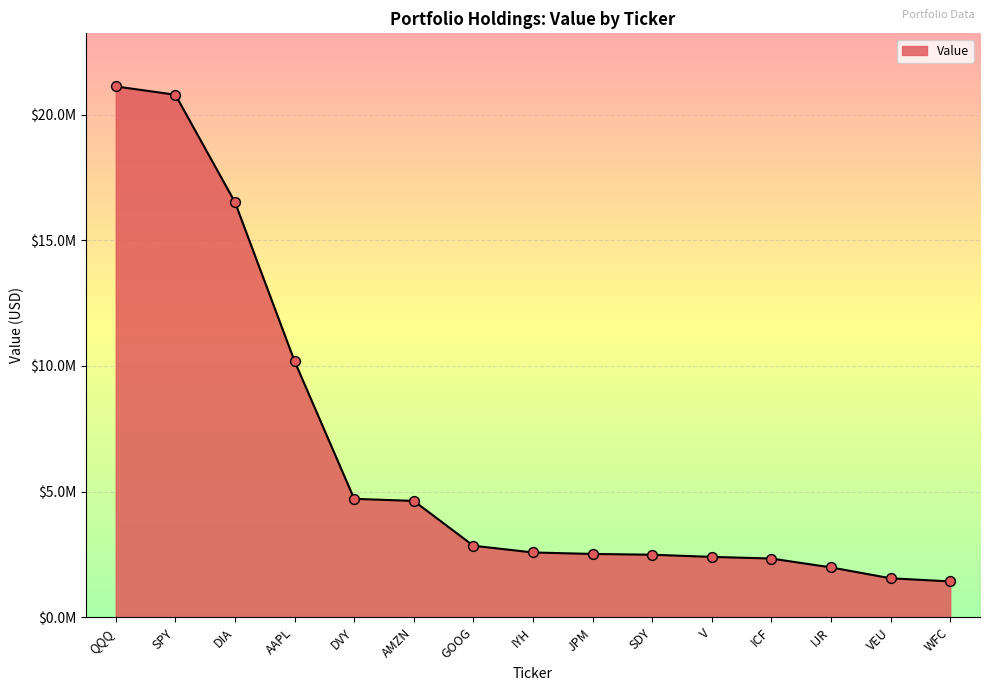

Which has a higher value, DVY or V?

DVY